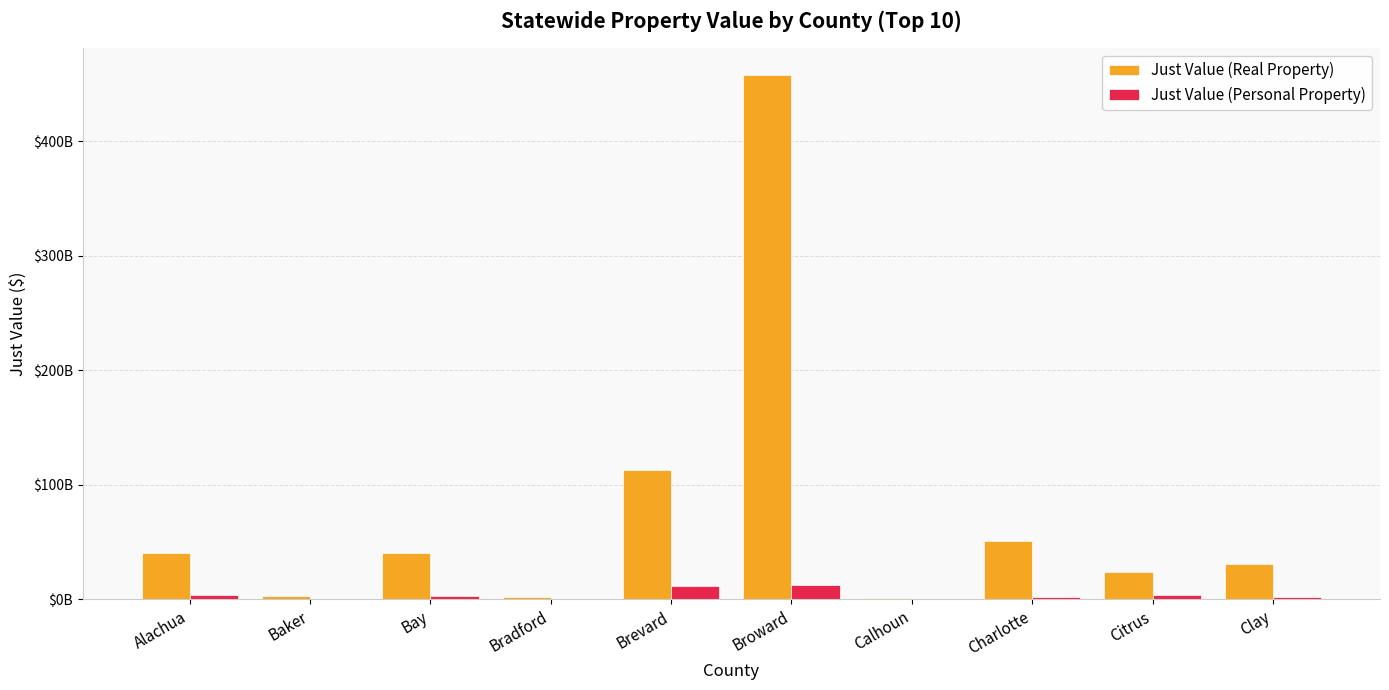

Which label corresponds to the largest value in the chart?

Broward